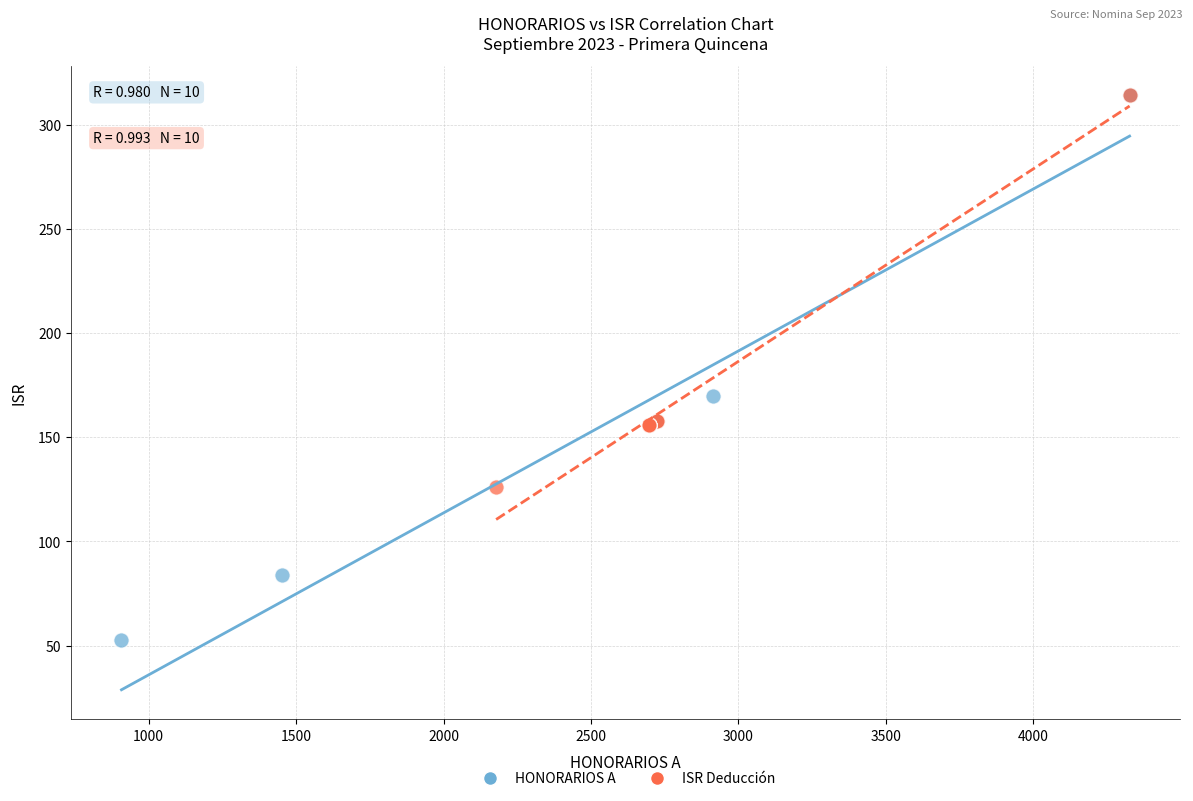

Which series has the widest spread of Y values?

HONORARIOS A